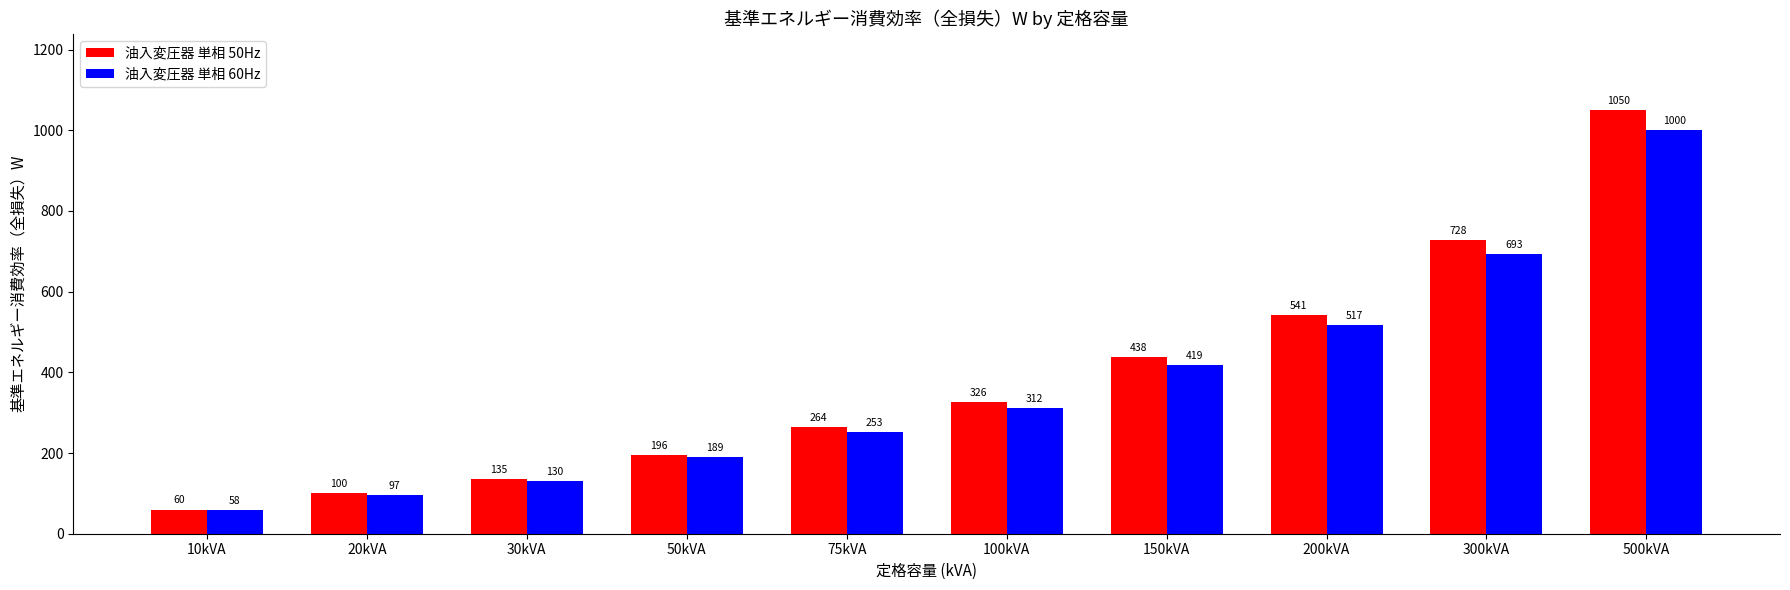

Are the bars horizontal?

No